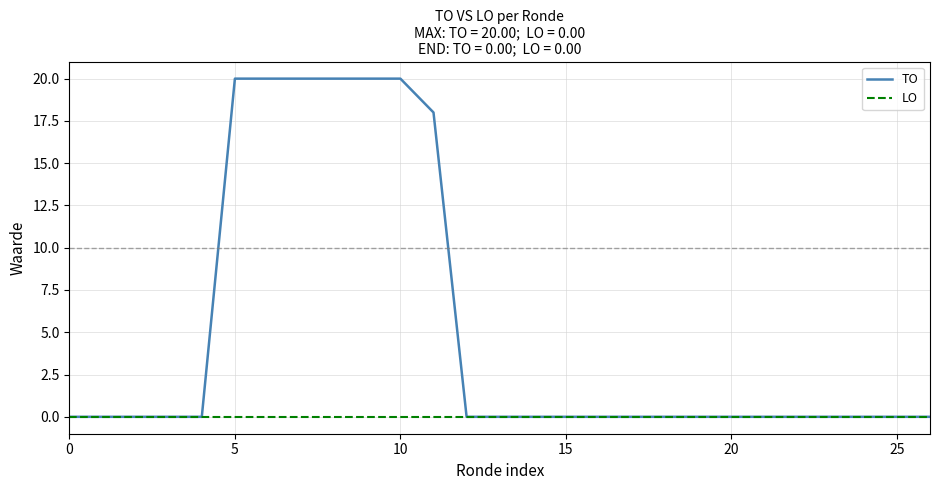

How many TO values are between 0 and 18?

21